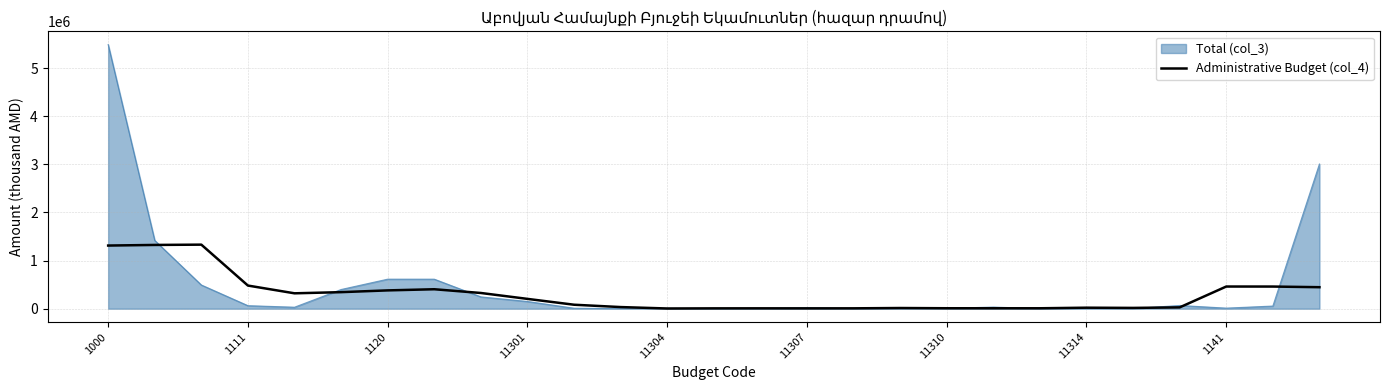

What is the maximum value shown in the chart?

5489488.0